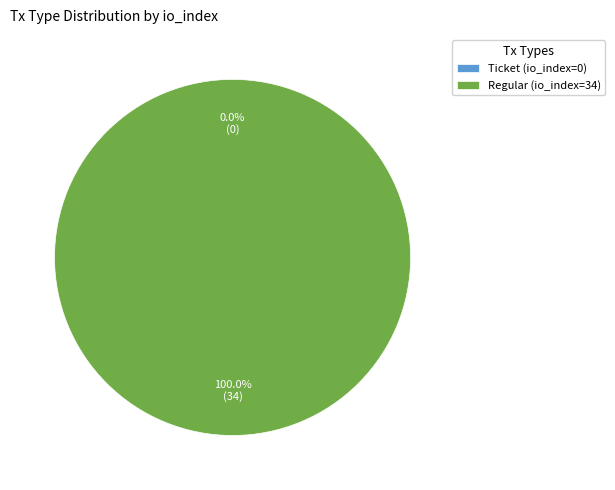

To the nearest percent, what is the difference between the largest and smallest slice percentages?

100%